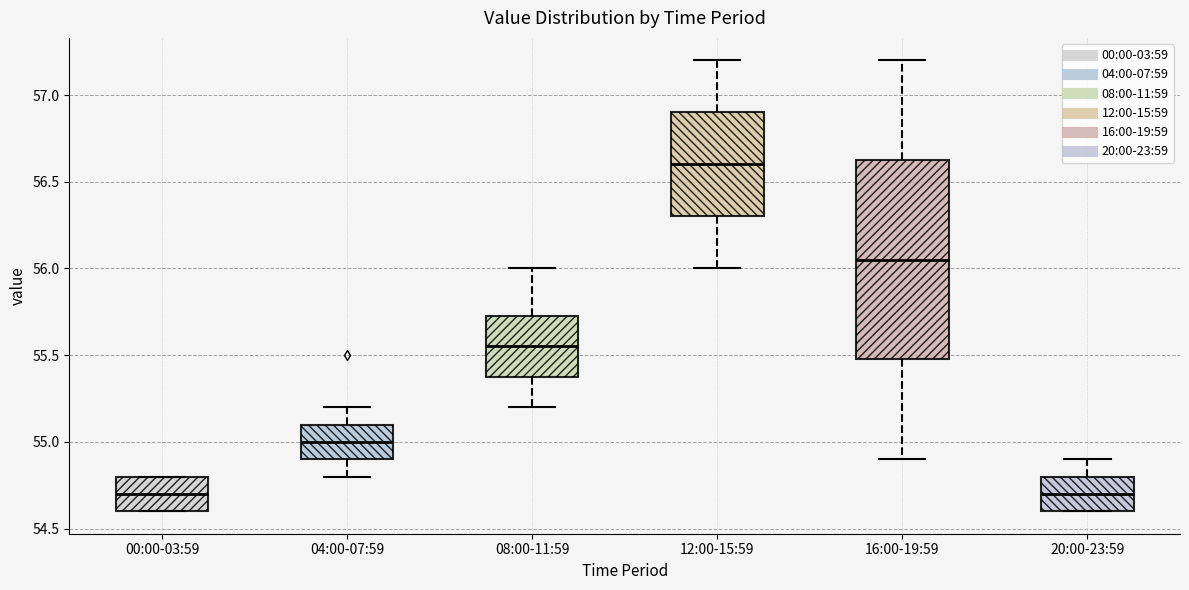

Reading left to right, transcribe this box plot: for each box, give where its median line is, the range the box spans, and where its two whiskers end, as read against the y-axis. The values are not printed on the chart, so give them approximately, as read against the axis.

00:00-03:59: median 54.70, box 54.60 to 54.80, whiskers 54.60 to 54.80
04:00-07:59: median 55.00, box 54.90 to 55.10, whiskers 54.80 to 55.20
08:00-11:59: median 55.55, box 55.40 to 55.75, whiskers 55.20 to 56.00
12:00-15:59: median 56.60, box 56.30 to 56.90, whiskers 56.00 to 57.20
16:00-19:59: median 56.05, box 55.50 to 56.65, whiskers 54.90 to 57.20
20:00-23:59: median 54.70, box 54.60 to 54.80, whiskers 54.60 to 54.90